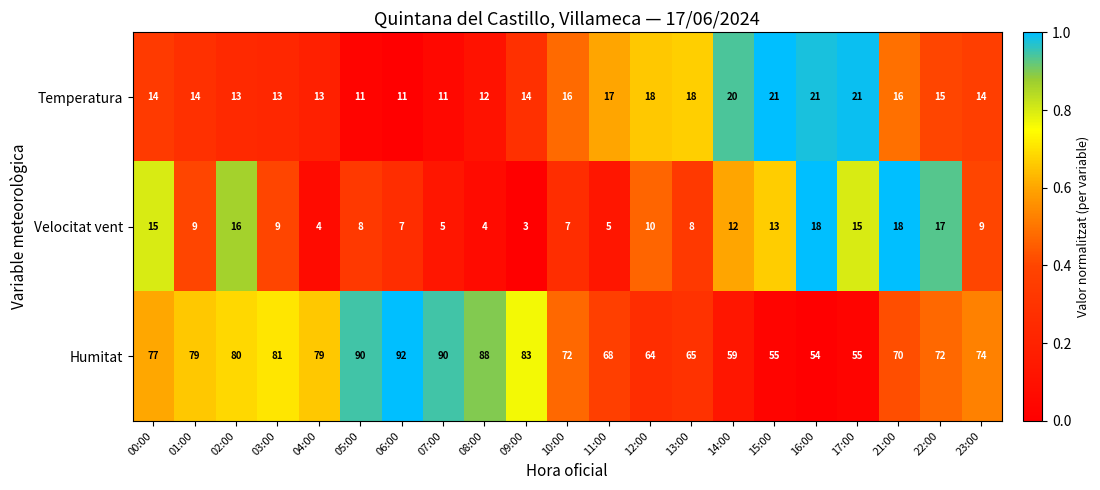

True or false: Velocitat vent has a value of 9 at 07:00.

False